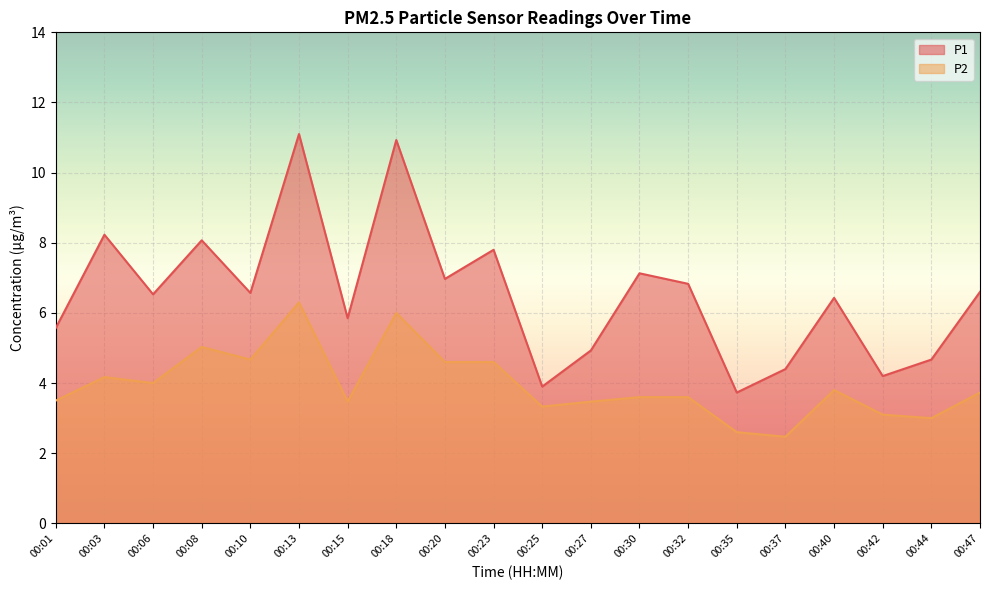

True or false: P1 and P2 cross at least once.

False